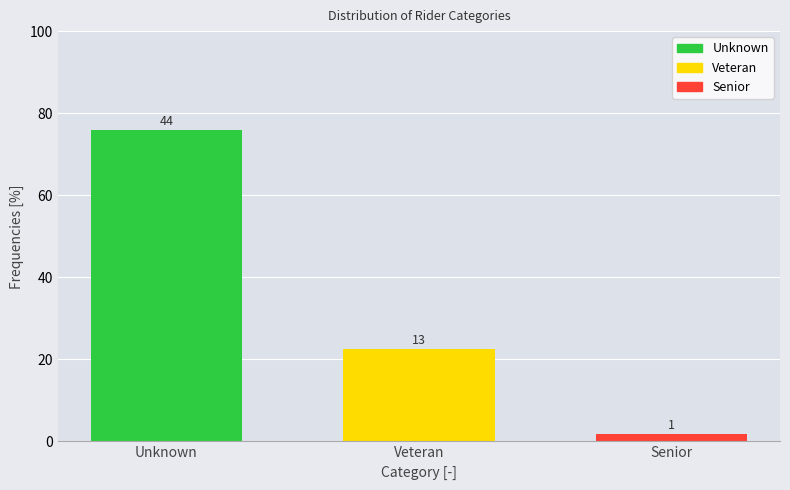

How many bars are there in total?

3